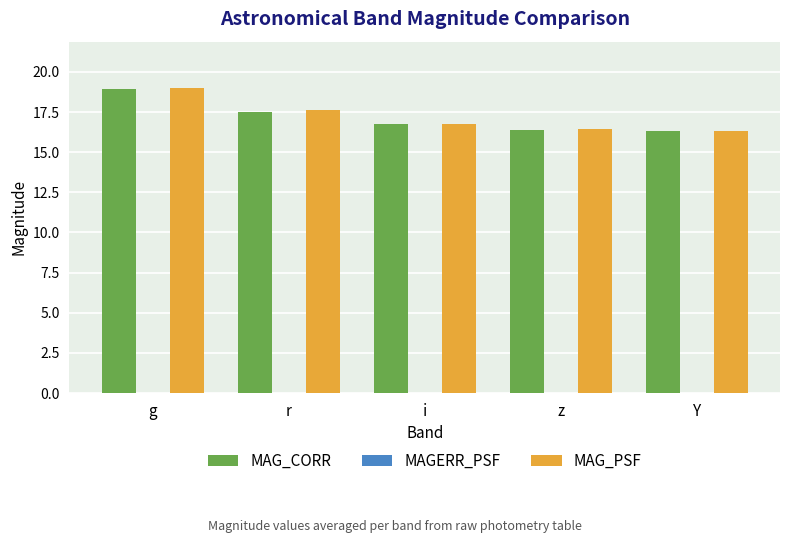

The value of MAG_CORR at r is 28.6. True or false?

False